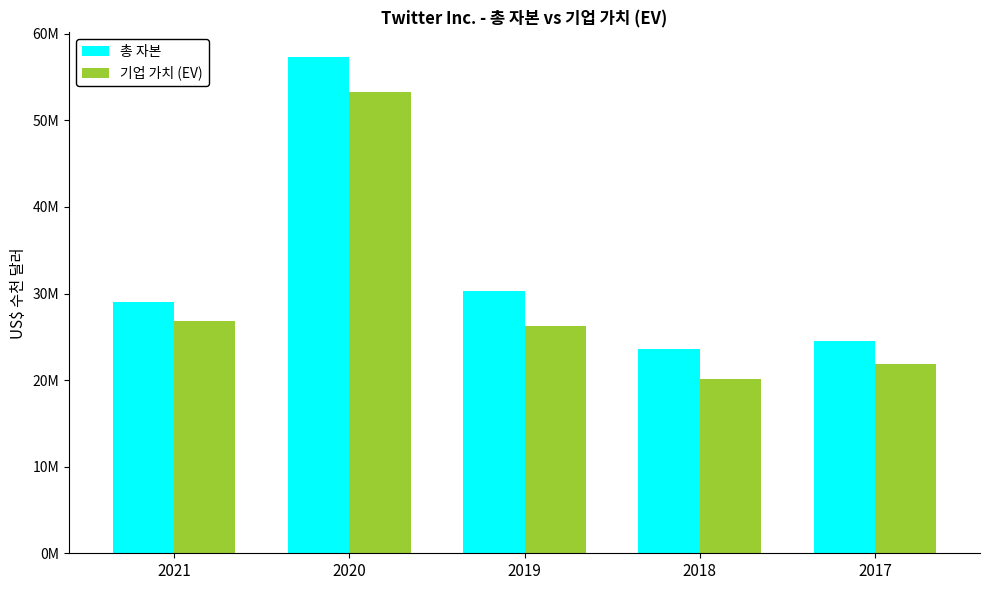

At 2019, list the series in order from smallest to largest.

기업 가치 (EV), 총 자본